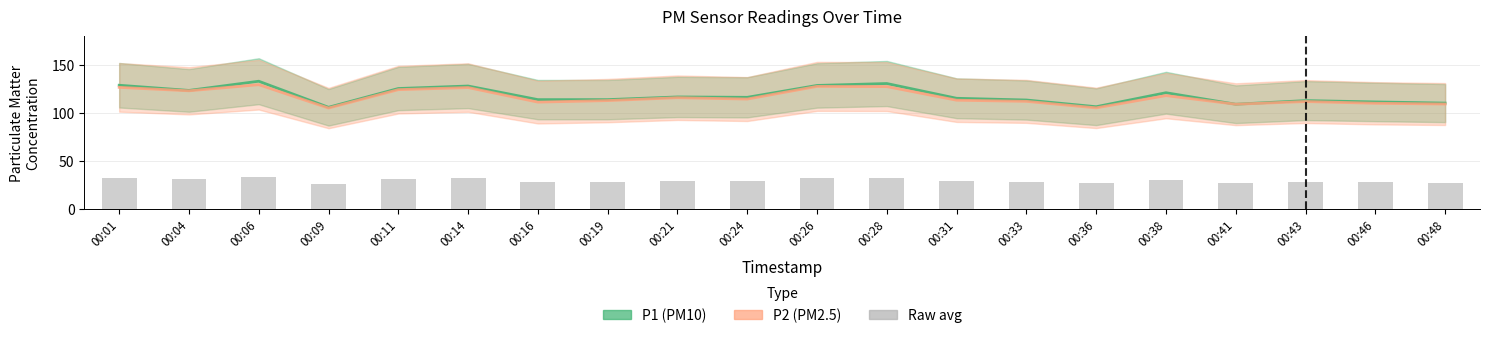

What is the ratio of the value at 00:28 to the value at 00:43?

1.1